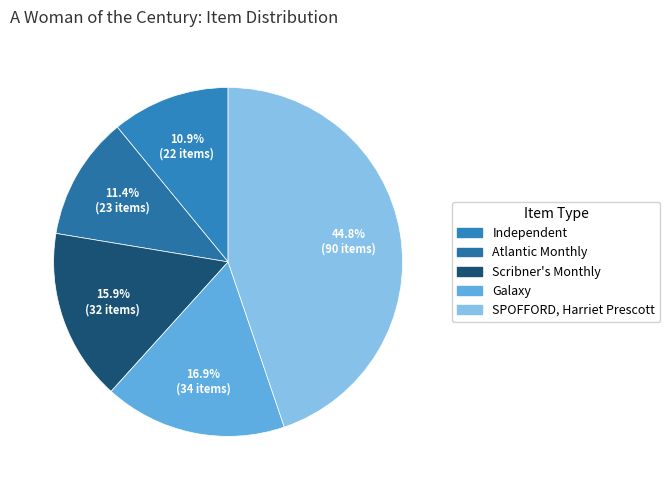

To the nearest percent, what is the difference between the largest and smallest slice percentages?

34%